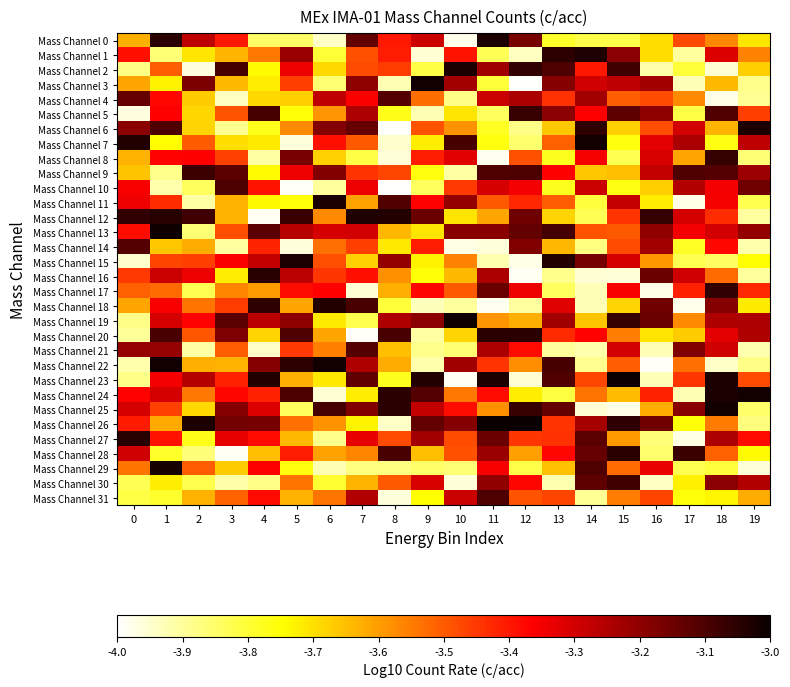

At 1, list the series in order from largest to smallest.

Mass Channel 13, Mass Channel 22, Mass Channel 29, Mass Channel 12, Mass Channel 0, Mass Channel 20, Mass Channel 6, Mass Channel 21, Mass Channel 16, Mass Channel 19, Mass Channel 24, Mass Channel 23, Mass Channel 18, Mass Channel 5, Mass Channel 8, Mass Channel 4, Mass Channel 27, Mass Channel 11, Mass Channel 25, Mass Channel 15, Mass Channel 2, Mass Channel 17, Mass Channel 26, Mass Channel 14, Mass Channel 30, Mass Channel 3, Mass Channel 7, Mass Channel 28, Mass Channel 31, Mass Channel 1, Mass Channel 9, Mass Channel 10